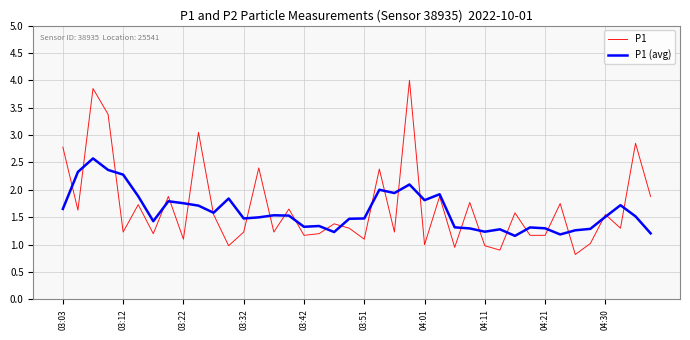

What is the greatest value displayed?

4.0